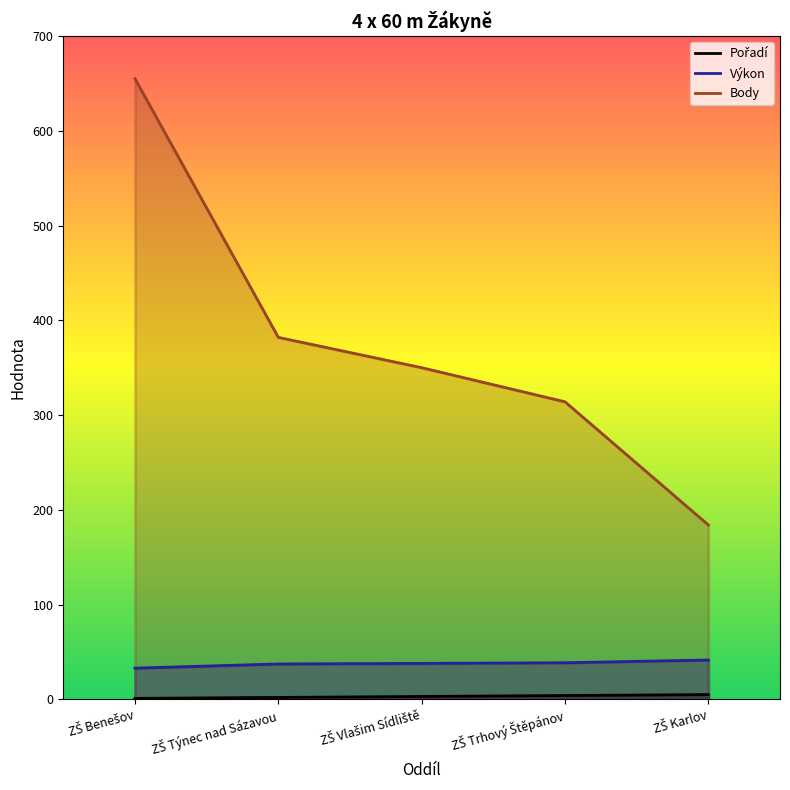

The Body series shows 184.0 at ZŠ Karlov. True or false?

True